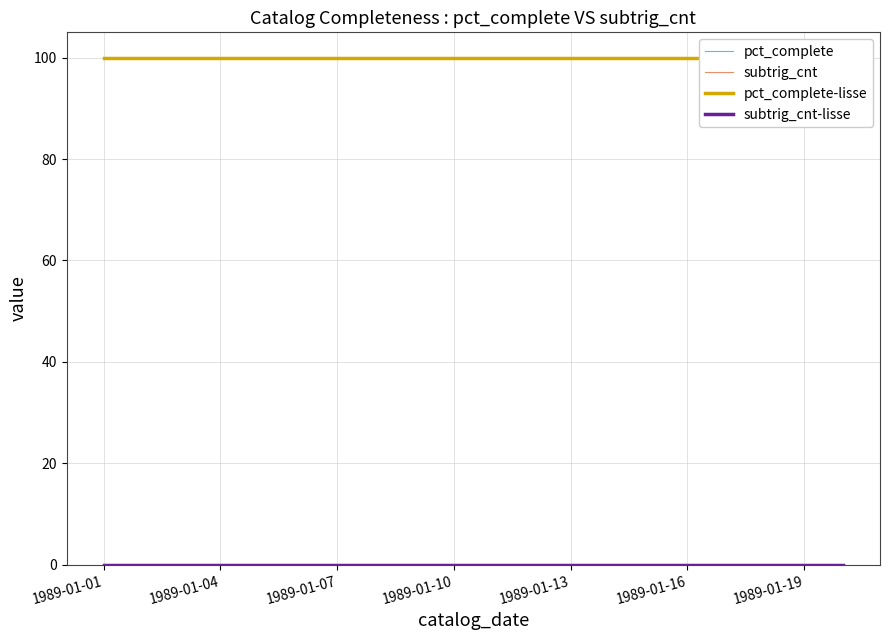

Between 11 and 1989-01-04, which is larger?

11